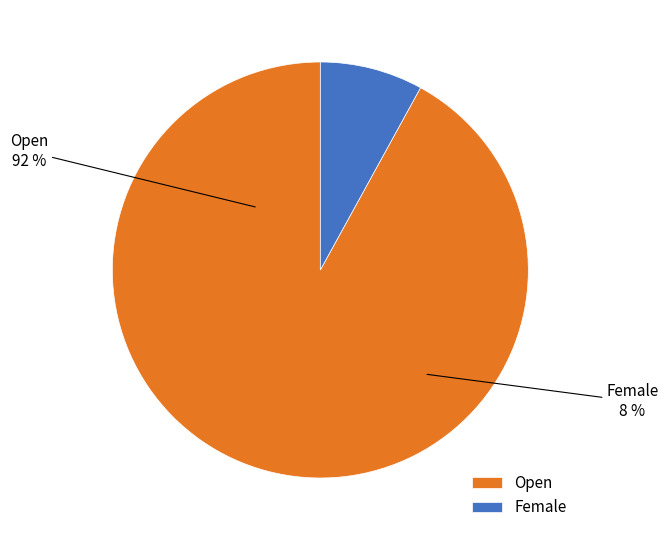

Which has a higher value, Open or Female?

Open